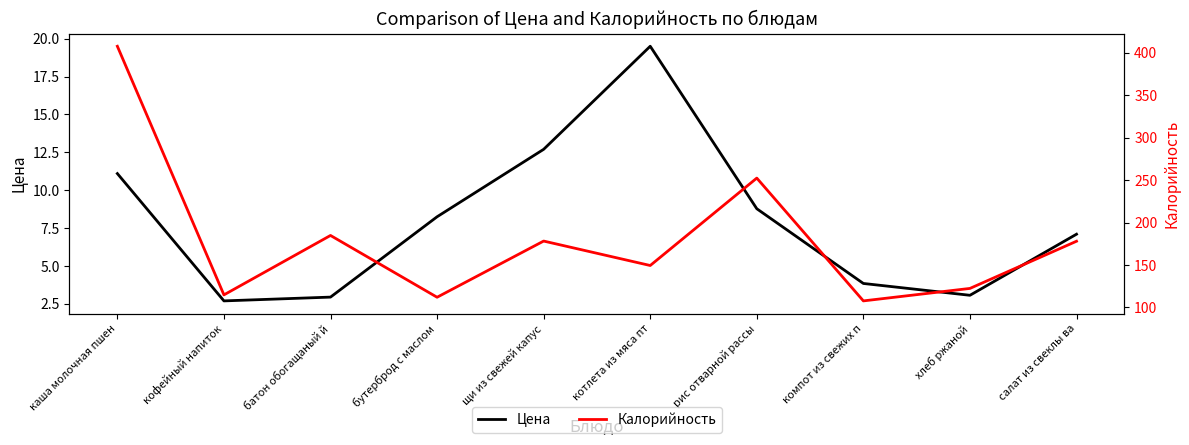

What is the difference between the Калорийность values at компот из свежих п and каша молочная пшен?

300.1